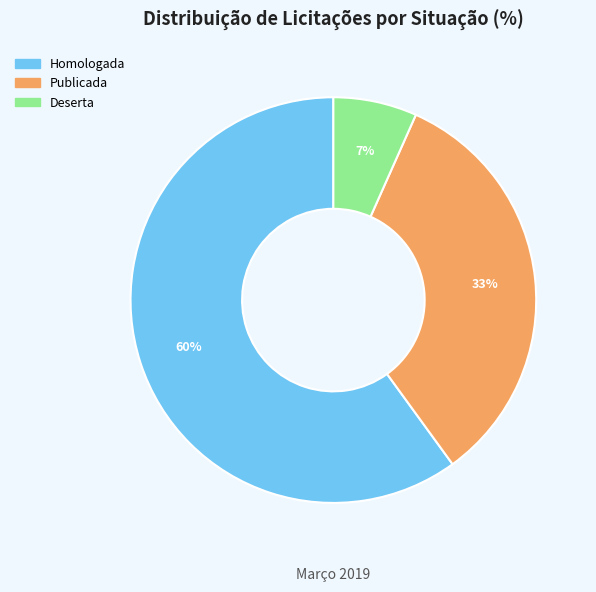

Is the sum of Deserta and Publicada greater than half?

No